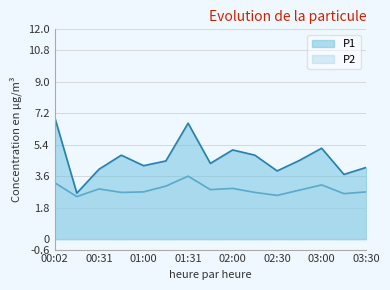

What is the minimum value shown in the chart?

2.4